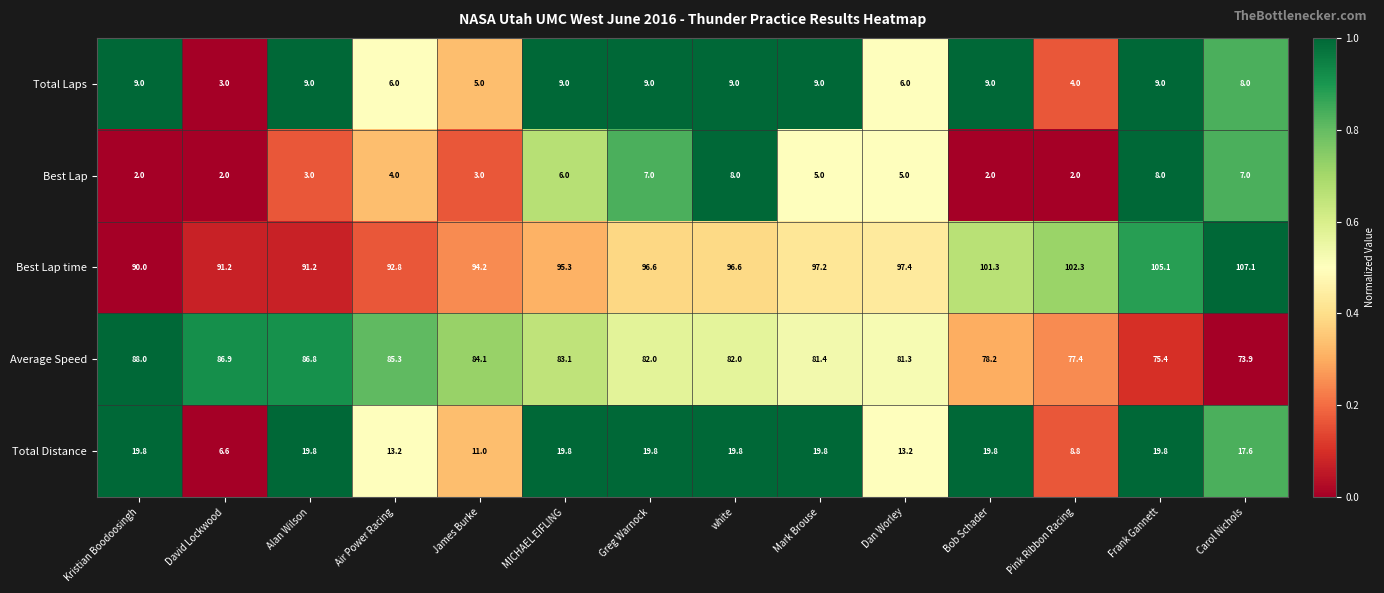

What is the maximum value shown in the chart?

107.1